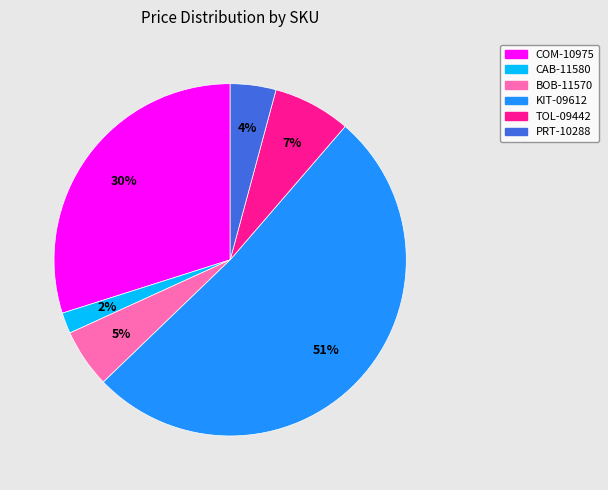

Rank the categories by value from highest to lowest.

KIT-09612, COM-10975, TOL-09442, BOB-11570, PRT-10288, CAB-11580